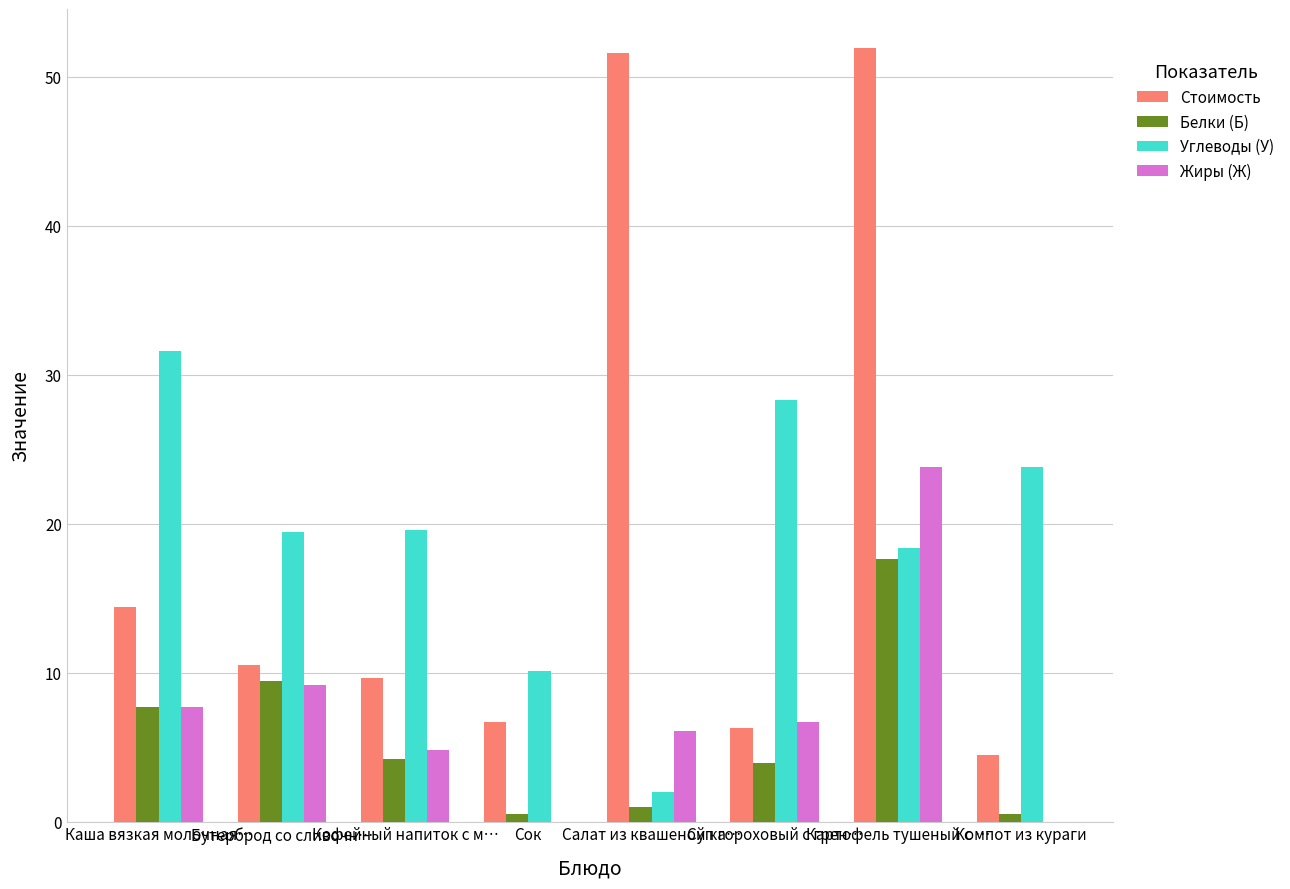

How many series are shown in this chart?

4